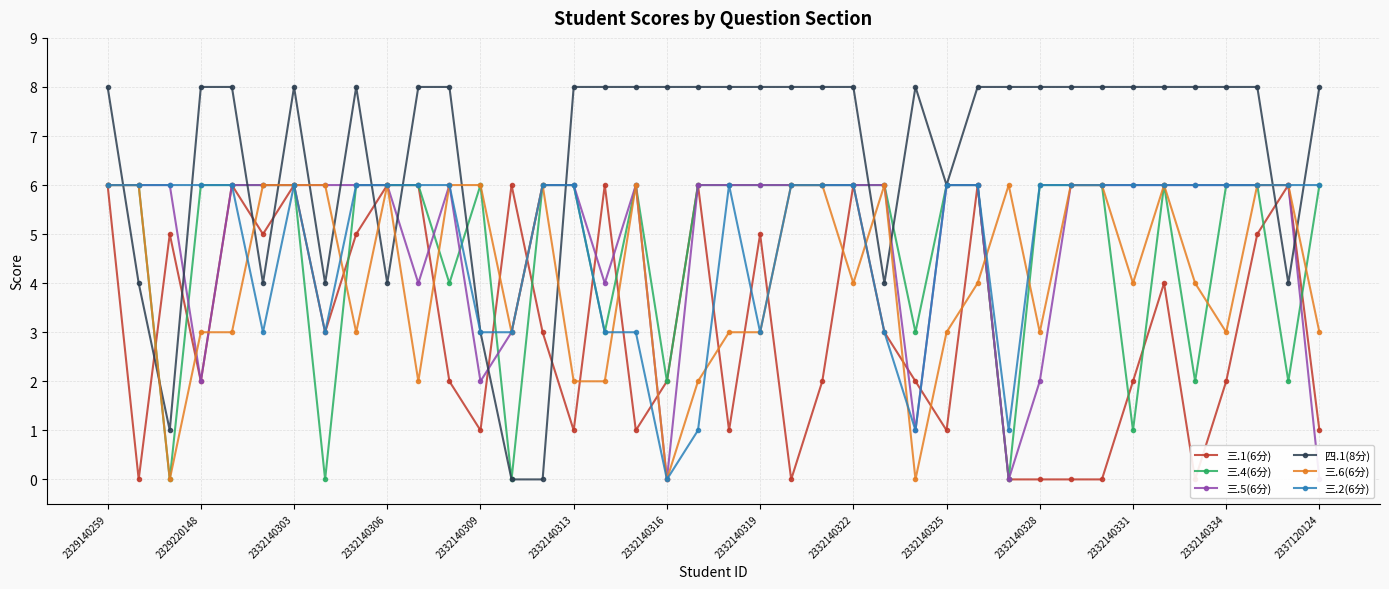

Does the chart have visible grid lines?

Yes